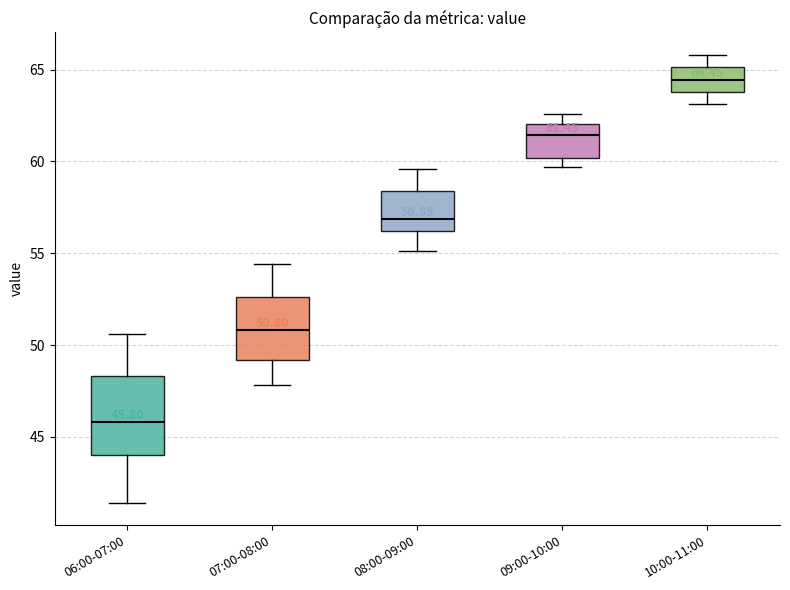

Comparing the boxes themselves (not the whiskers), which one is the tallest?

06:00-07:00